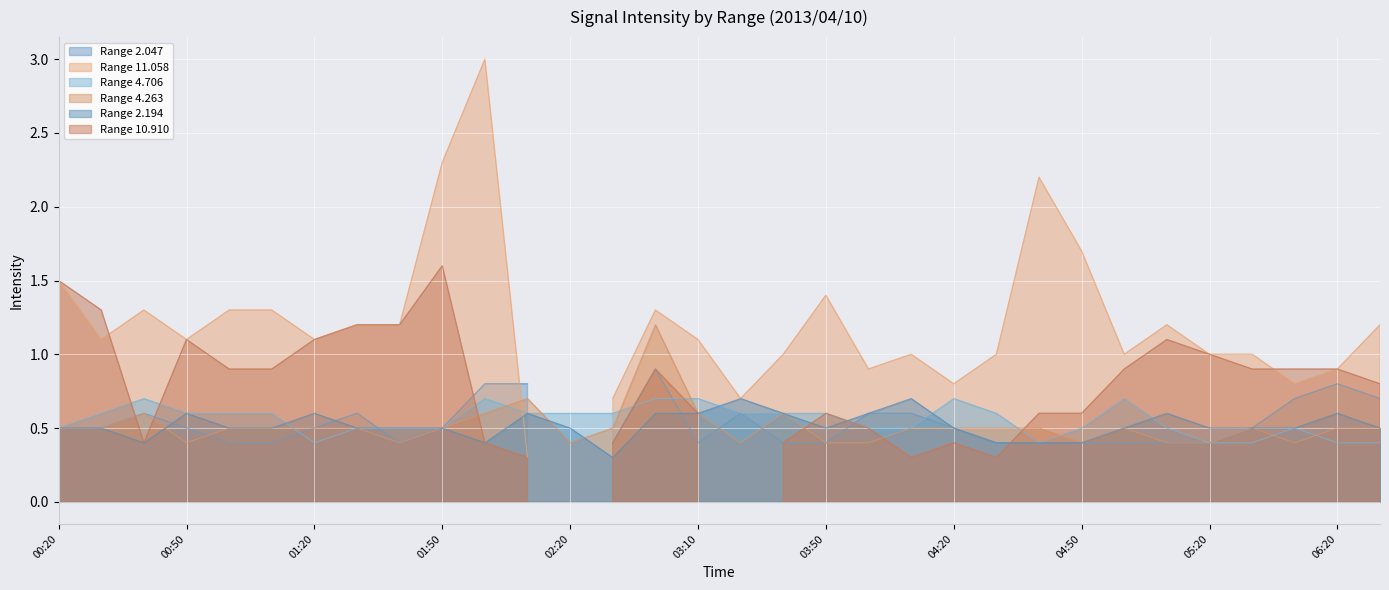

The value of Range 4.706 at 03:50 is 0.6. True or false?

True